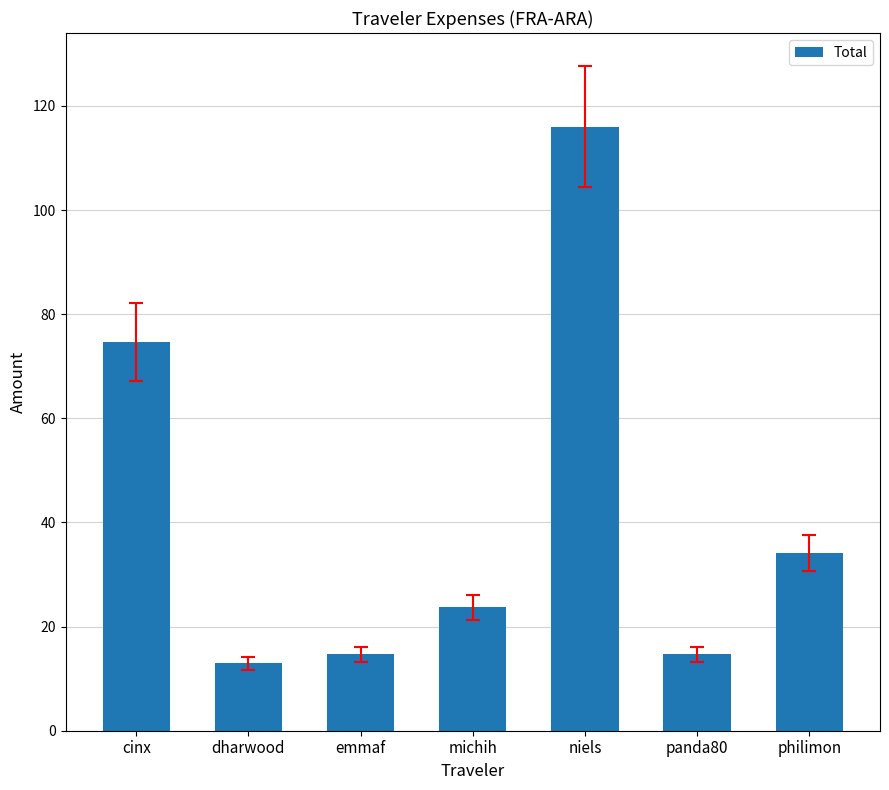

The chart shows a value of 101.1 at cinx. True or false?

False